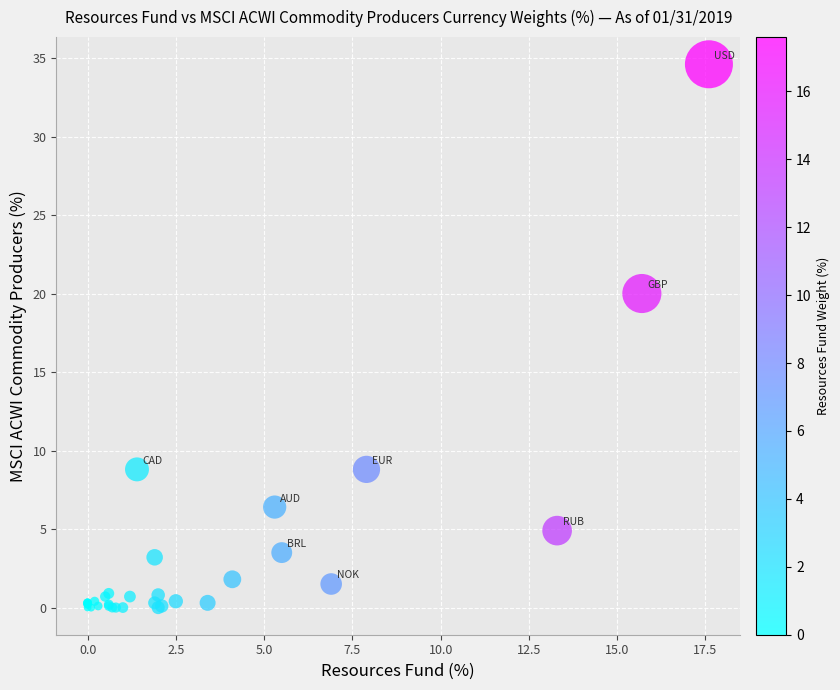

What Y value in the scatter plot is closest to 17?

20.0